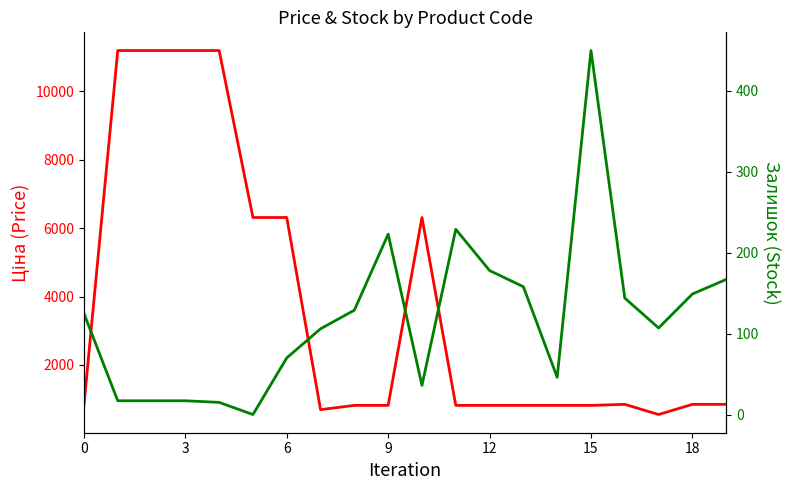

Reading left to right, what are all the values shown in this chart?

Ціна: 818.5	11188.2	11188.2	11188.2	11188.2	6308.8	6308.8	694.3	818.5	818.5	6308.8	818.5	818.5	818.5	818.5	818.5	848.4	551.5	848.4	848.4
Залишок: 125.0	17.0	17.0	17.0	15.0	0.0	70.0	106.0	129.0	223.0	36.0	229.0	178.0	158.0	46.0	450.0	144.0	107.0	149.0	167.0